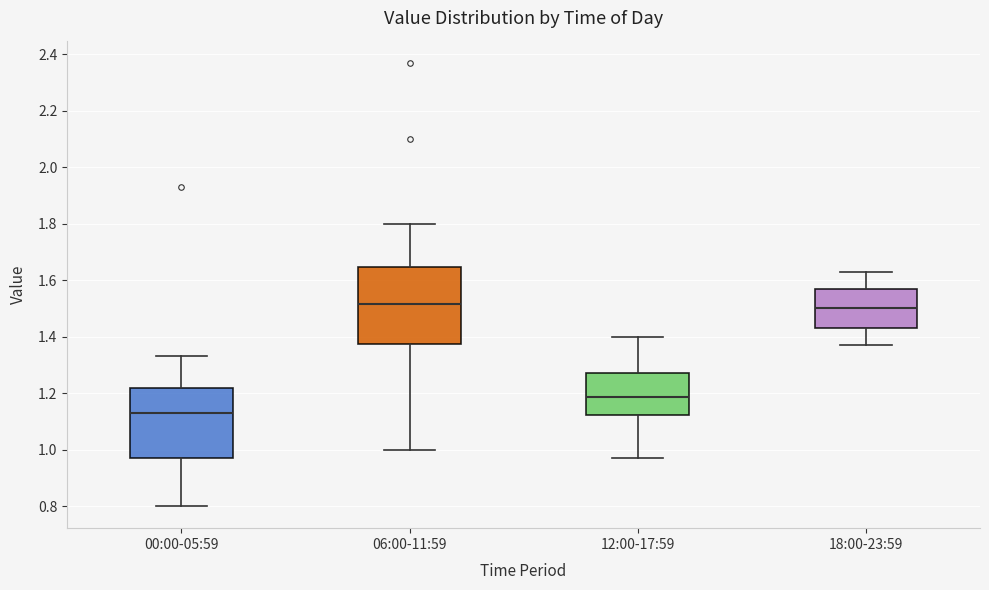

Reading left to right, transcribe this box plot: for each box, give where its median line is, the range the box spans, and where its two whiskers end, as read against the y-axis. The values are not printed on the chart, so give them approximately, as read against the axis.

00:00-05:59: median 1.14, box 0.98 to 1.22, whiskers 0.80 to 1.34
06:00-11:59: median 1.52, box 1.38 to 1.64, whiskers 1.00 to 1.80
12:00-17:59: median 1.18, box 1.12 to 1.28, whiskers 0.98 to 1.40
18:00-23:59: median 1.50, box 1.44 to 1.58, whiskers 1.38 to 1.64